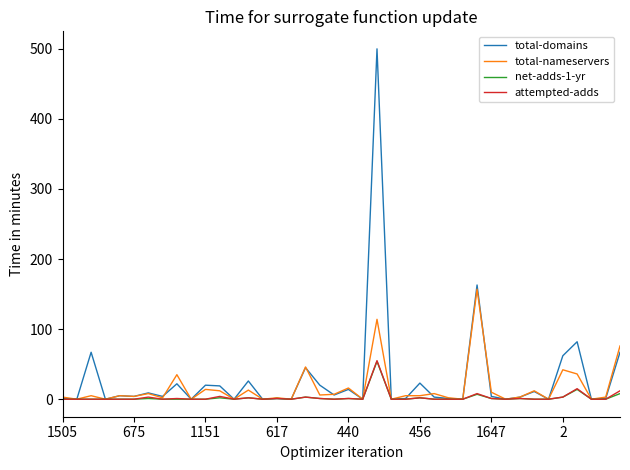

Is this an area chart (filled region under the line)?

No